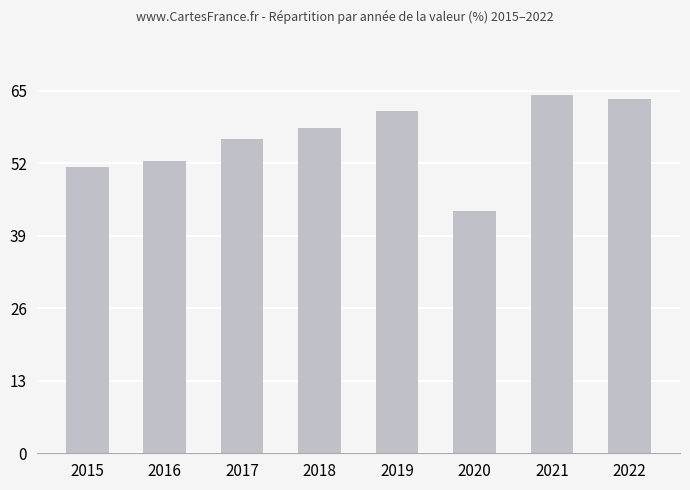

At which label does the data first exceed 58?

2018